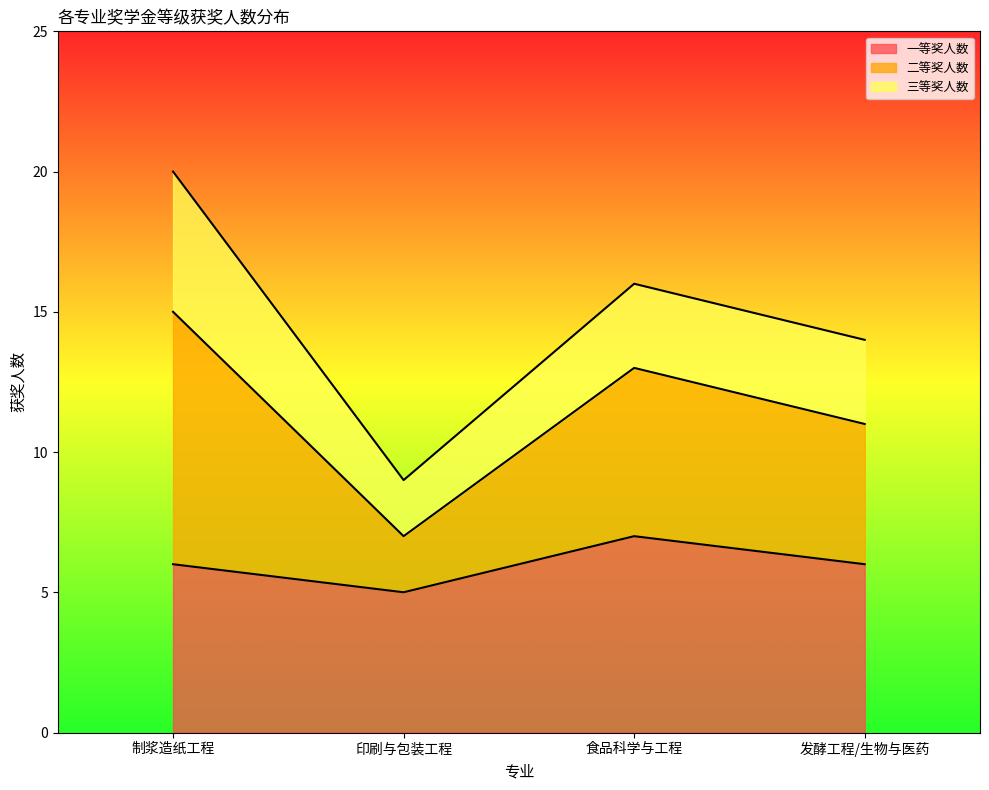

True or false: 一等奖人数 has a value of 7 at 食品科学与工程.

True